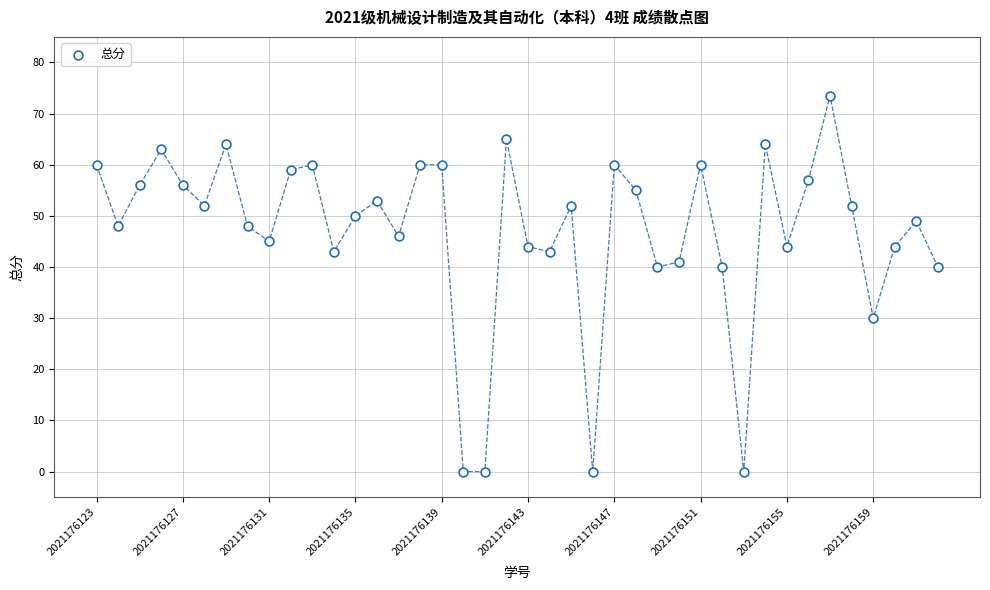

What is the range of Y values (max minus min)?

73.5